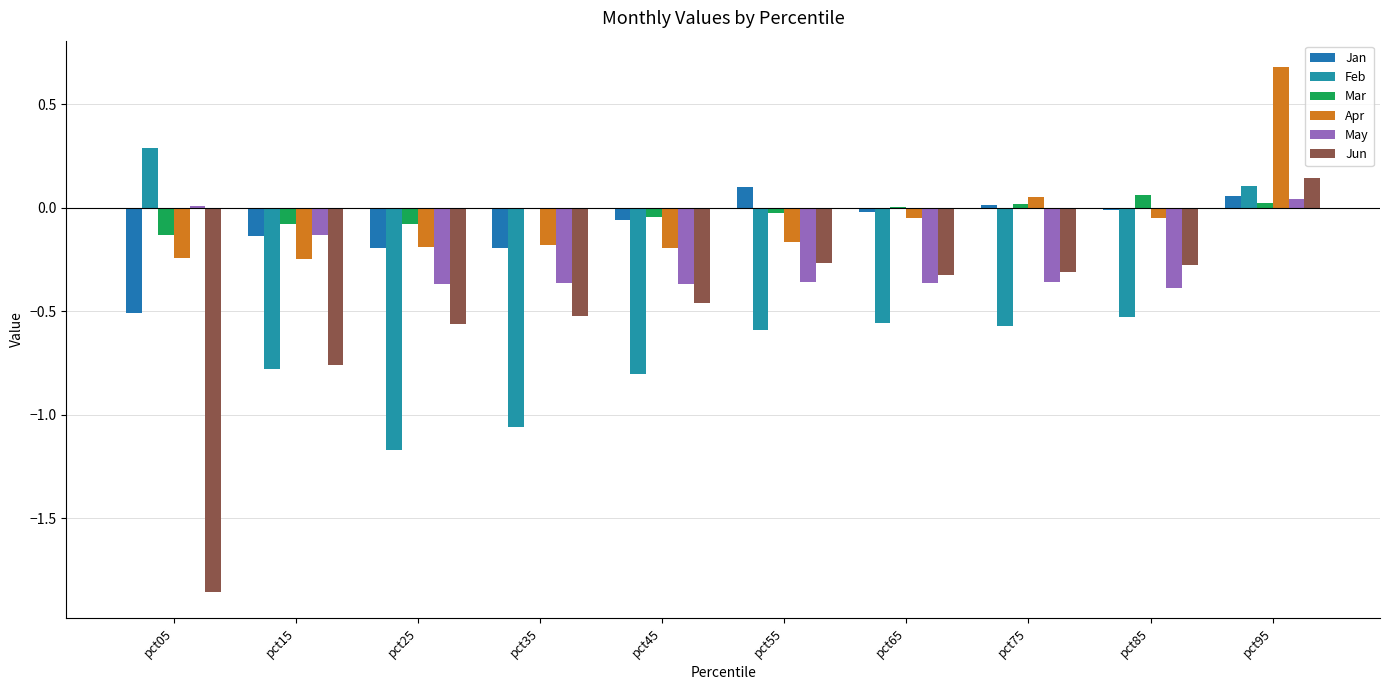

Which series has the largest total across all categories?

Mar